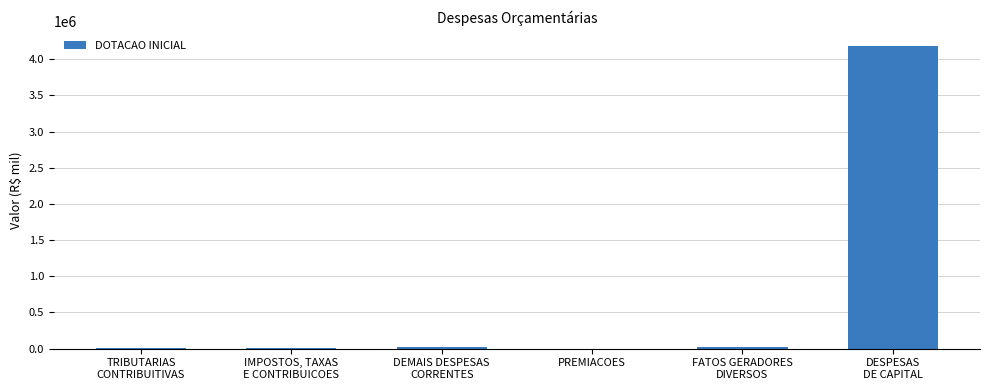

What is the ratio of the value at DEMAIS DESPESAS
CORRENTES to the value at IMPOSTOS, TAXAS
E CONTRIBUICOES?

4.6